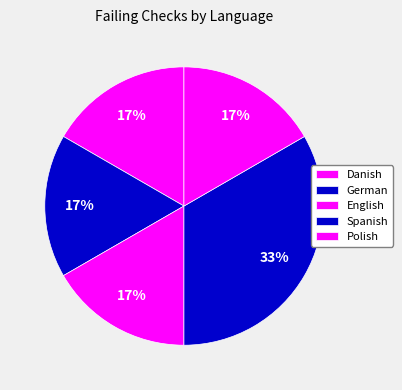

Count the number of slices in the pie.

5